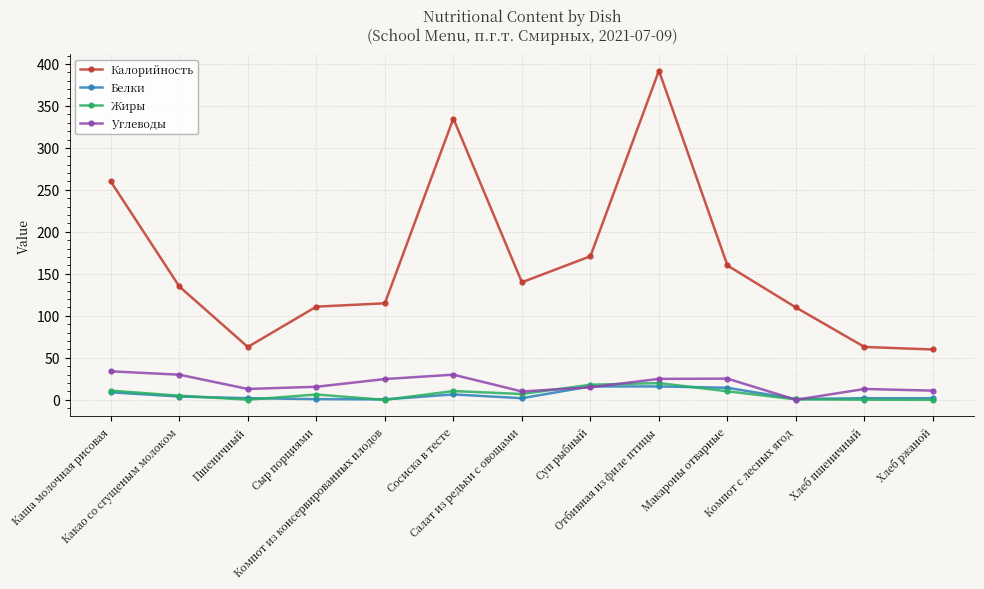

True or false: Жиры and Калорийность intersect in this chart.

False